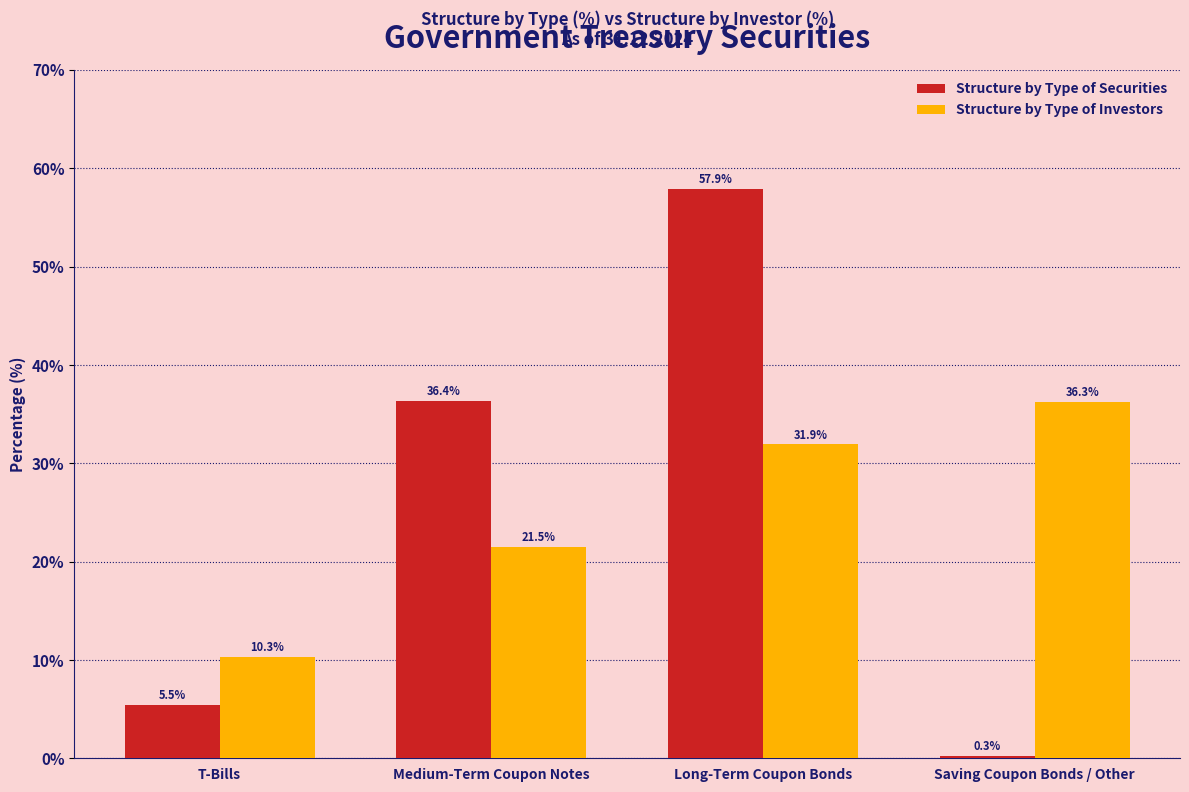

Reading right to left, what are all the values shown in this chart?

Structure by Type of Securities: Saving Coupon Bonds / Other=0.3	Long-Term Coupon Bonds=57.9	Medium-Term Coupon Notes=36.4	T-Bills=5.5
Structure by Type of Investors: Saving Coupon Bonds / Other=36.3	Long-Term Coupon Bonds=31.9	Medium-Term Coupon Notes=21.5	T-Bills=10.3